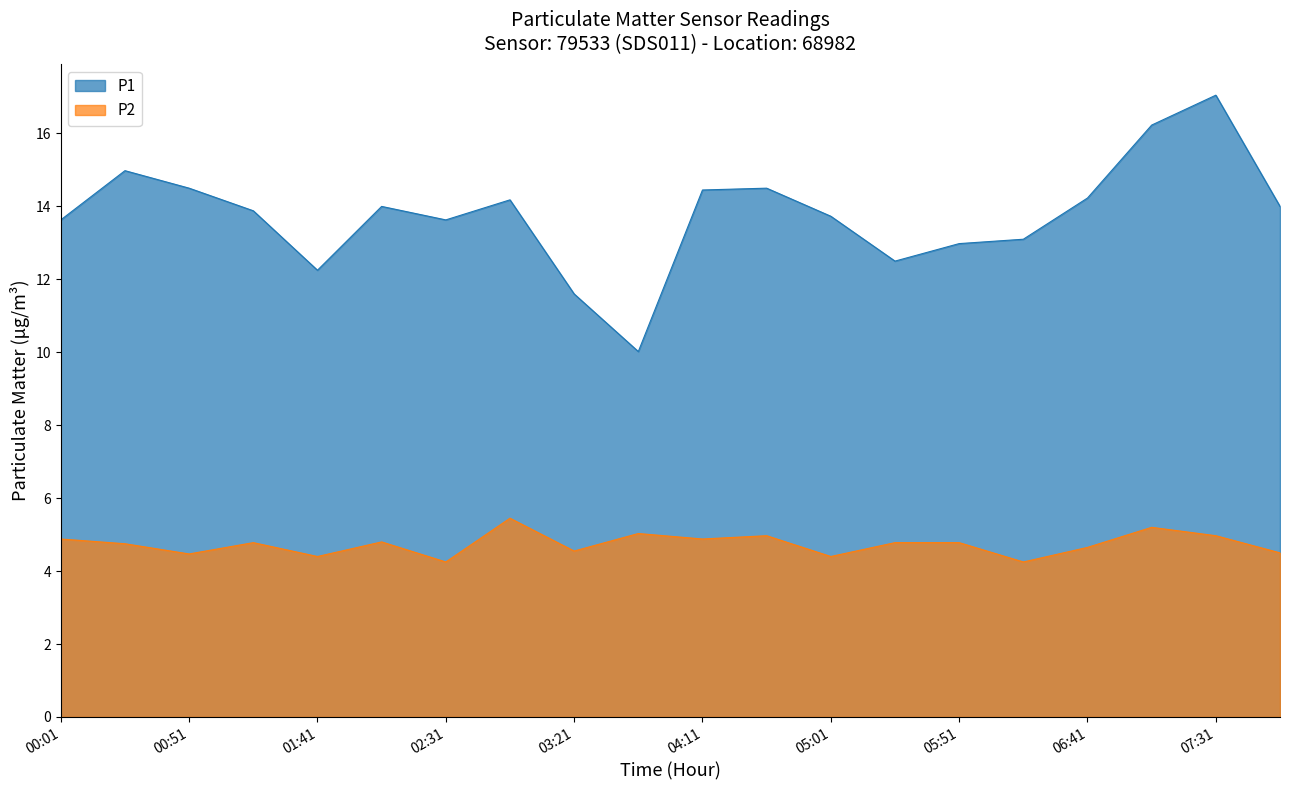

At which category does P1 reach its first local valley?

01:41